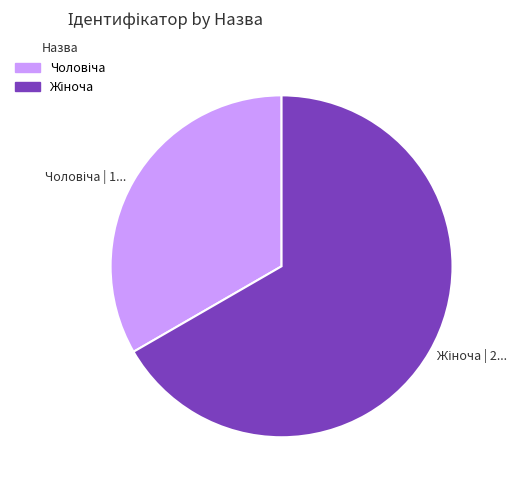

Is there a majority slice in this chart?

Yes